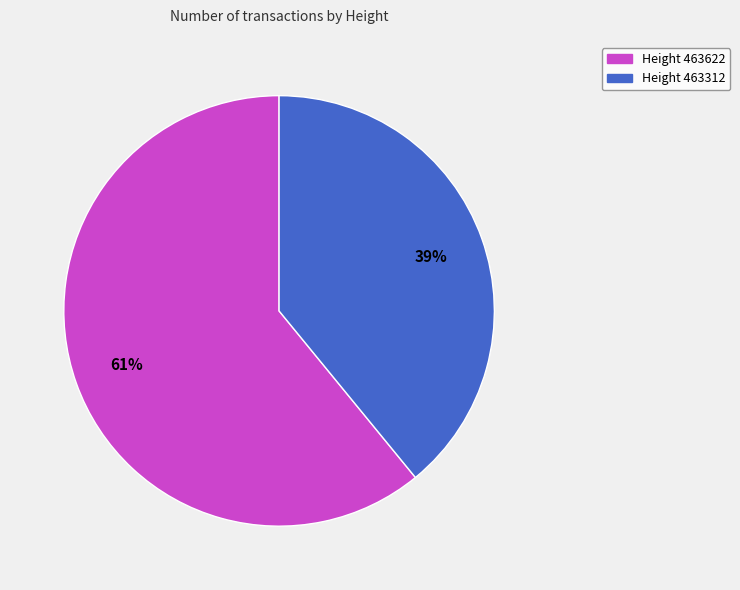

Does any single category account for the majority?

Yes